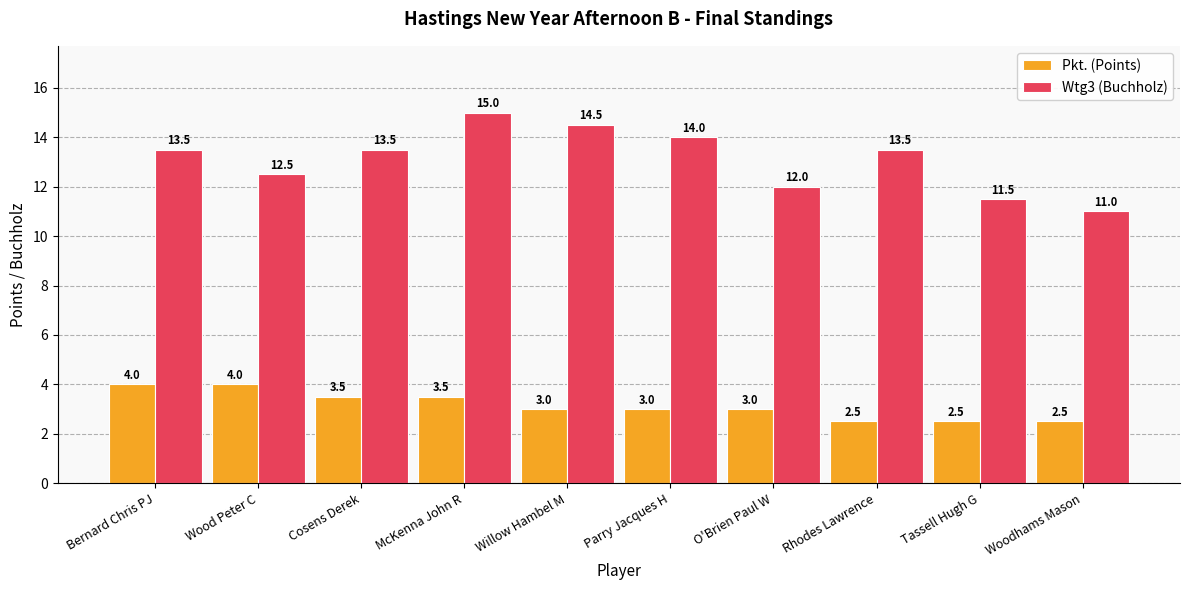

How many data points in Pkt. (Points) are less than 3?

3